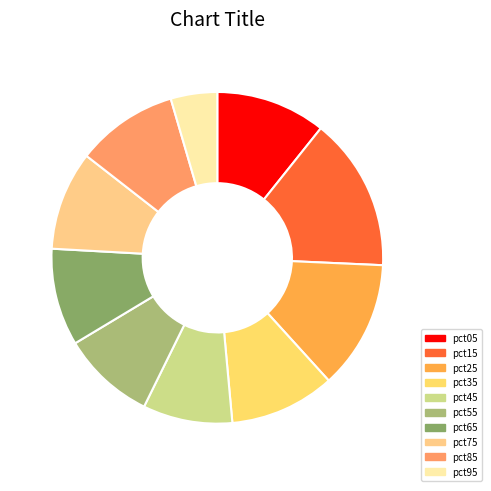

The pct95 slice represents 5% of the pie. True or false?

True